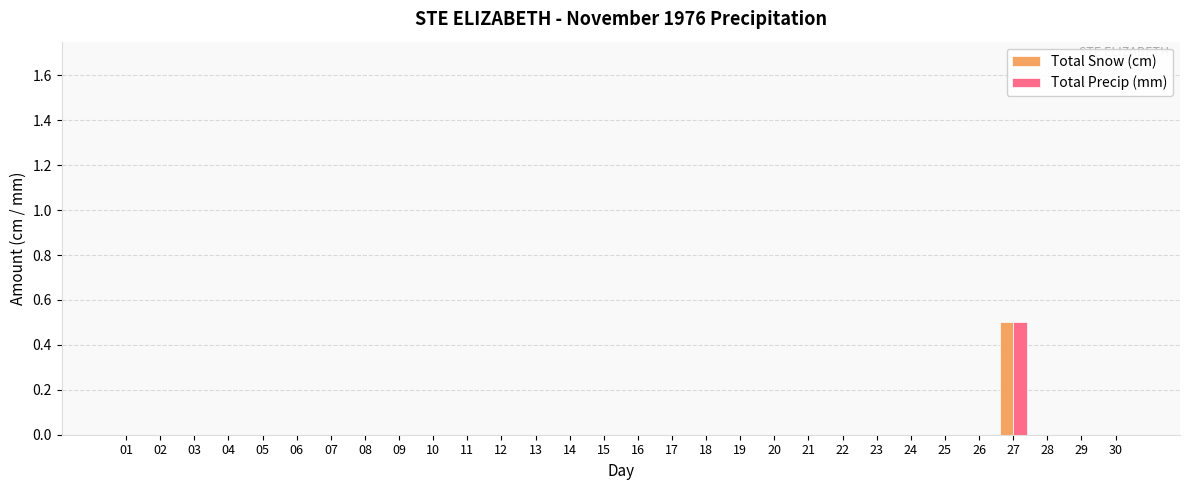

Is it true that Total Precip (mm) equals -0.3 at 19?

False